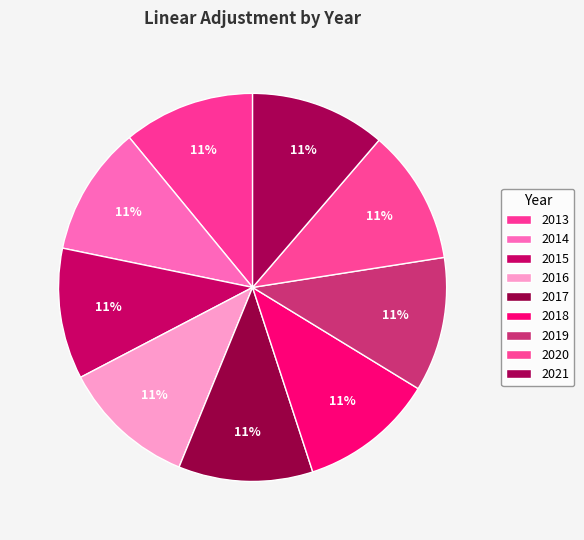

Count the number of slices in the pie.

9